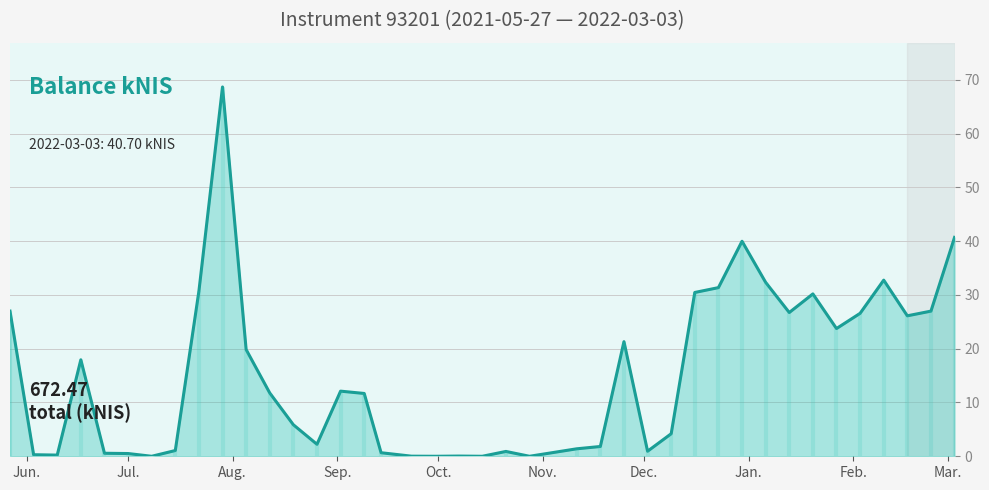

How many data points are above 11?

21